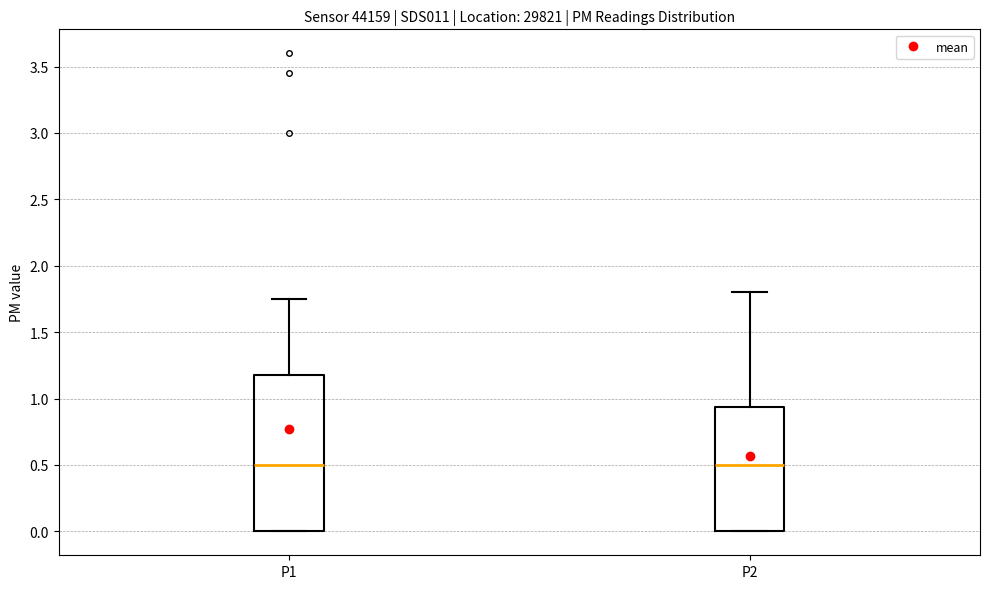

Comparing the boxes themselves (not the whiskers), which one is the tallest?

P1